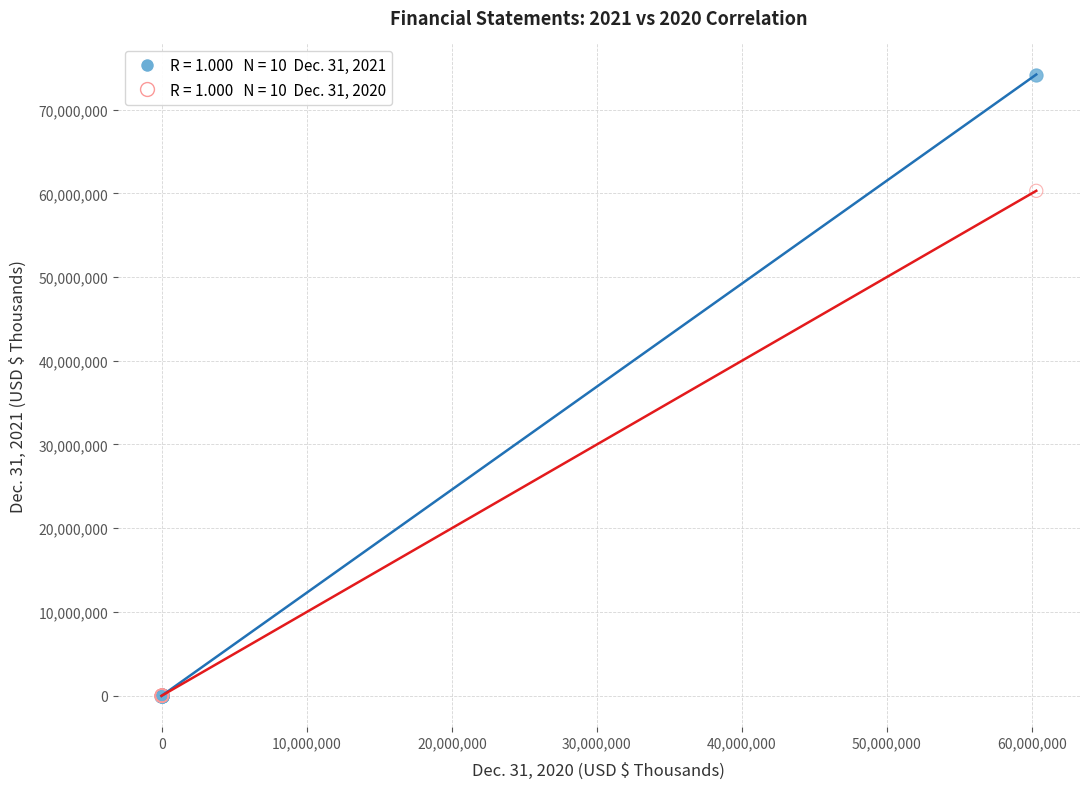

Across all series, what Y value is closest to 37080925?

60305264.0